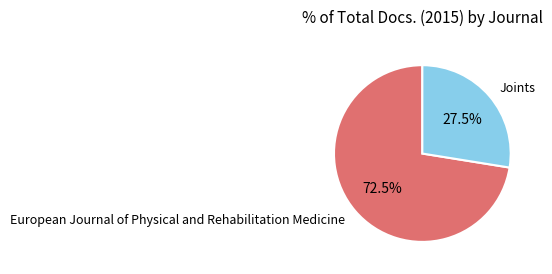

Which category has the smallest portion of the pie?

Joints